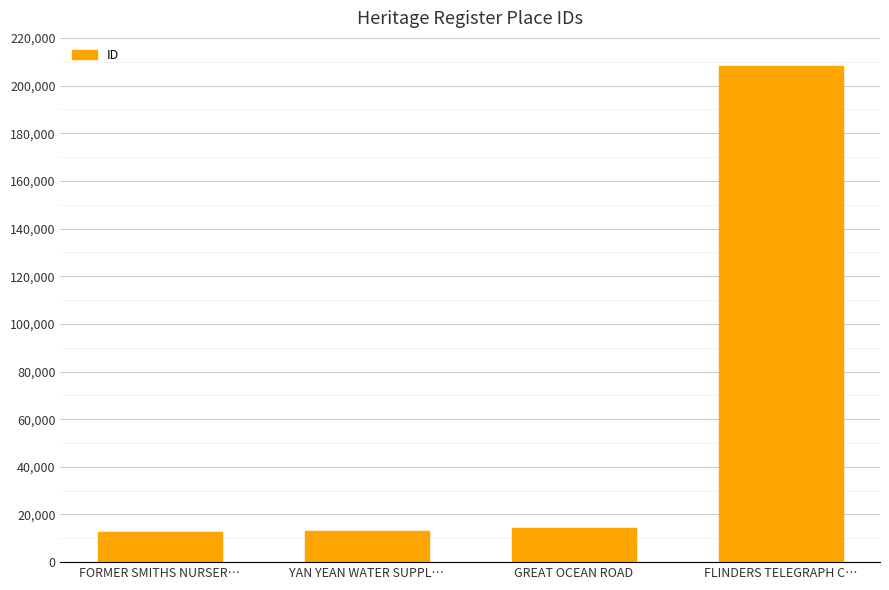

The chart shows a value of 3661 at GREAT OCEAN ROAD. True or false?

False